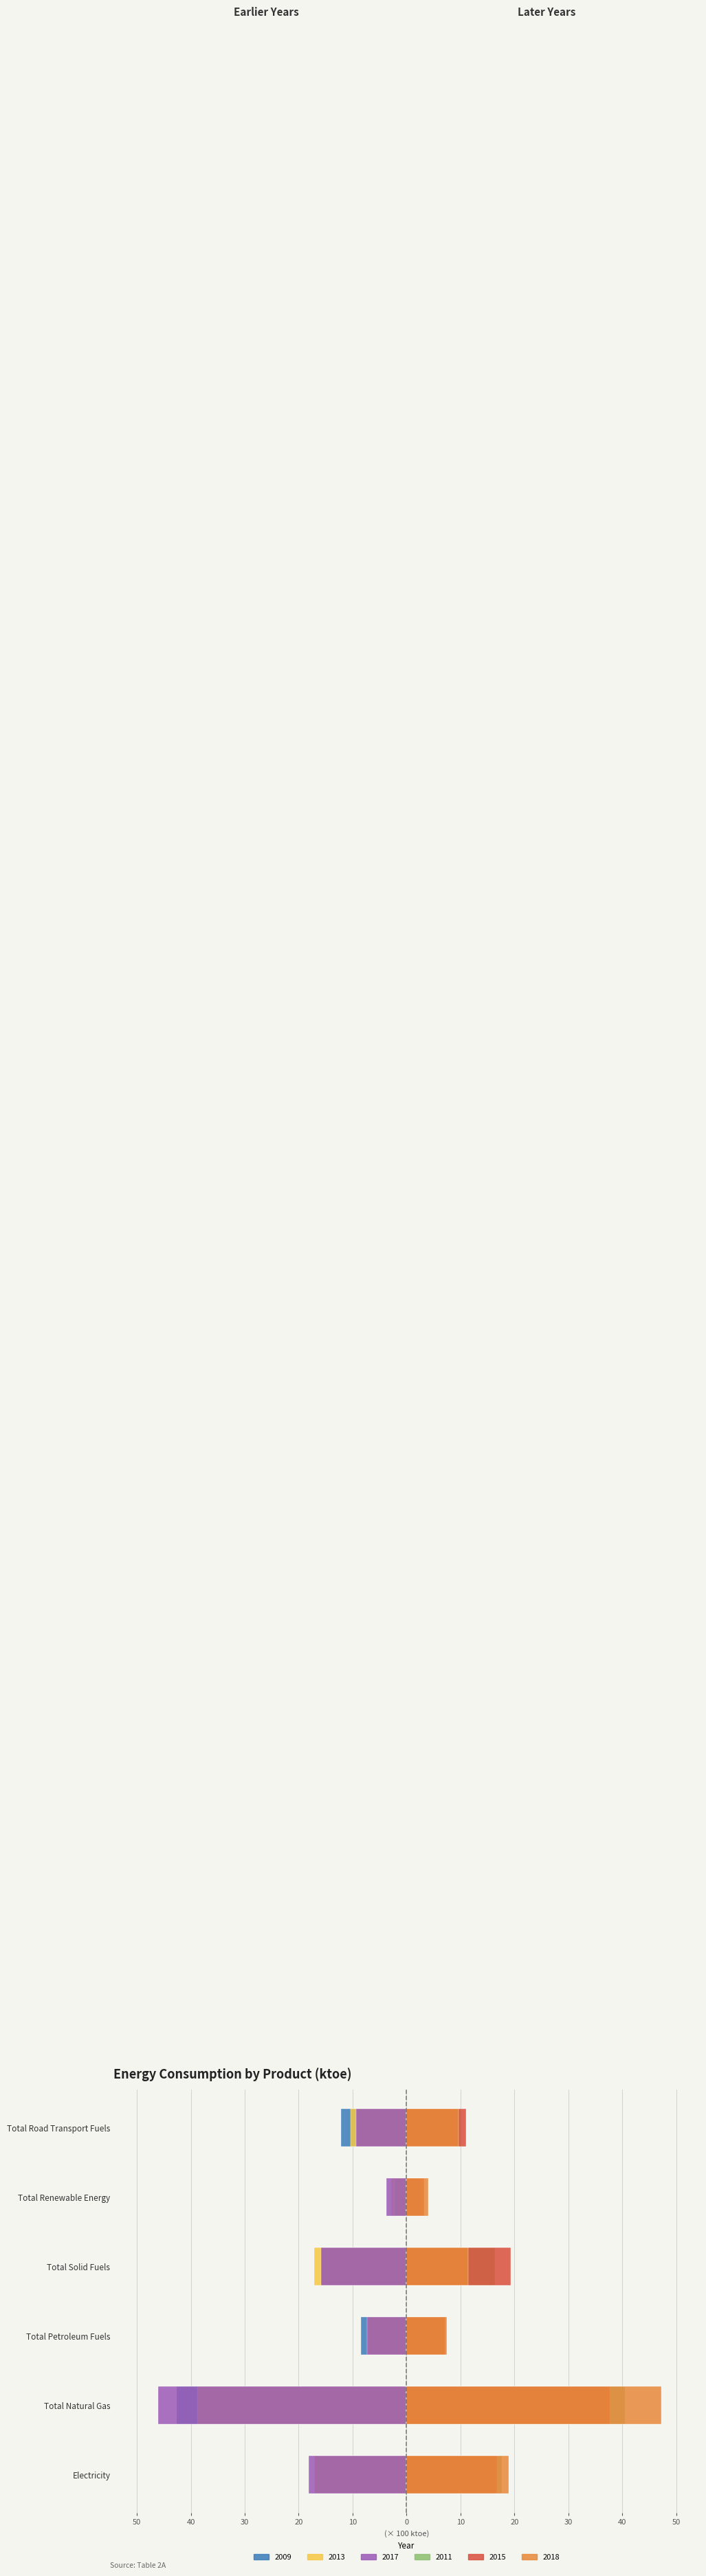

What is the greatest value displayed?

47.2